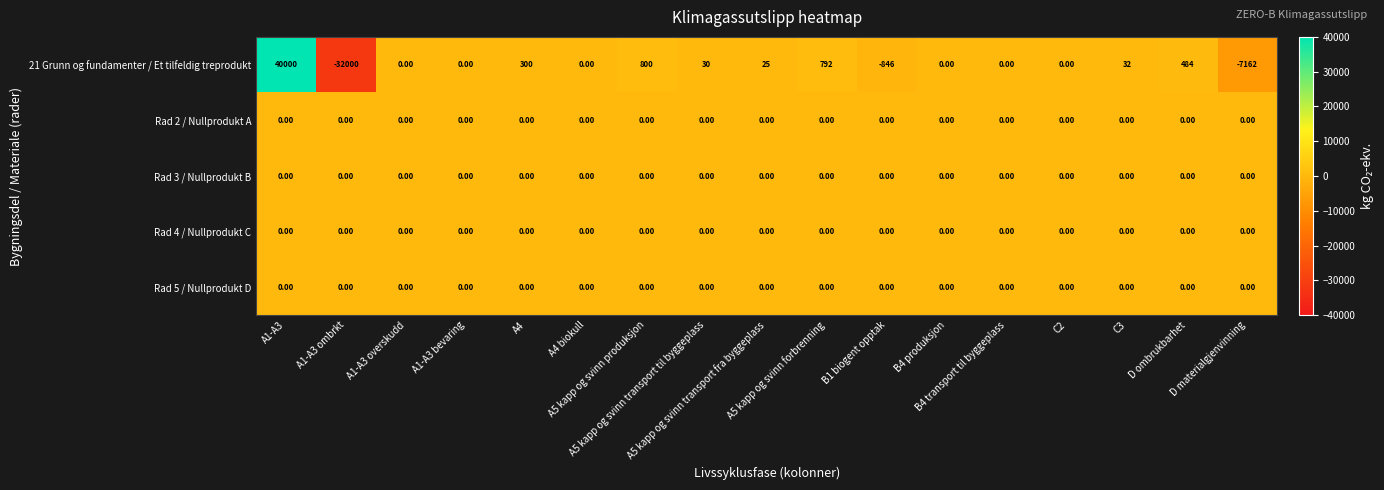

What is the difference between the second highest and minimum values in the 21 Grunn og fundamenter / Et tilfeldig treprodukt series?

32800